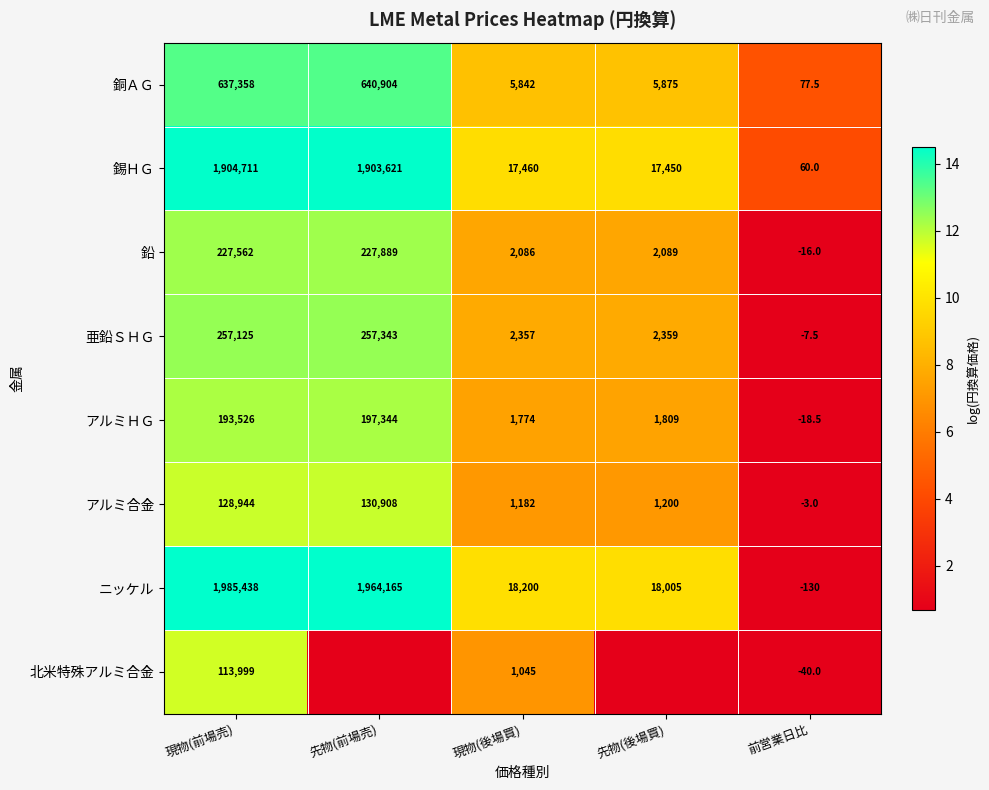

Where does the 錫ＨＧ series first go above 17460?

現物(前場売)